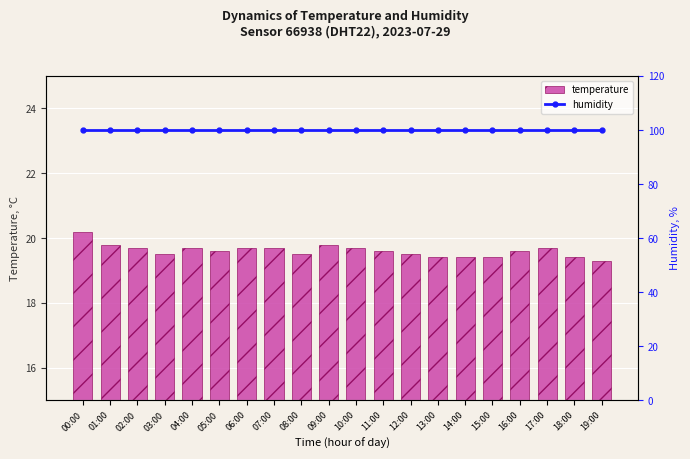

At how many categories does at least one series exceed 79?

20